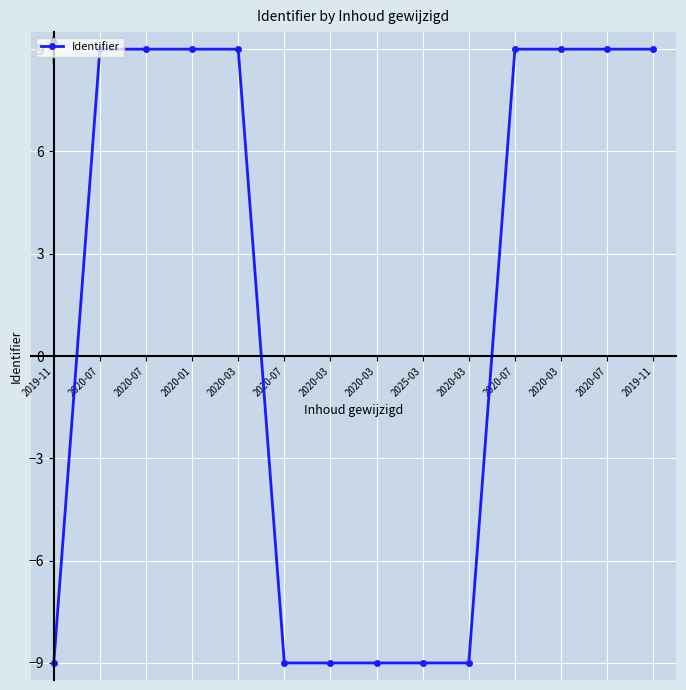

What is the average value?

1.3